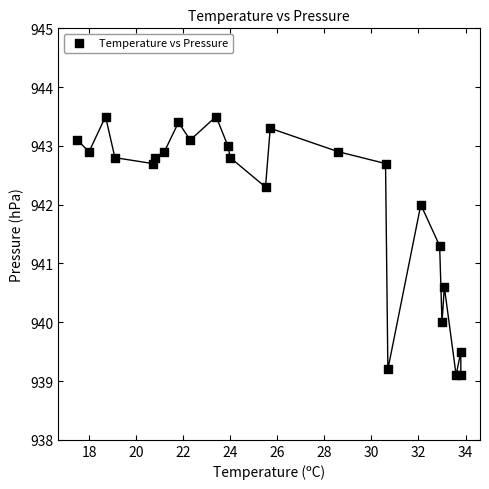

What is the range of X values (max minus min)?

16.3